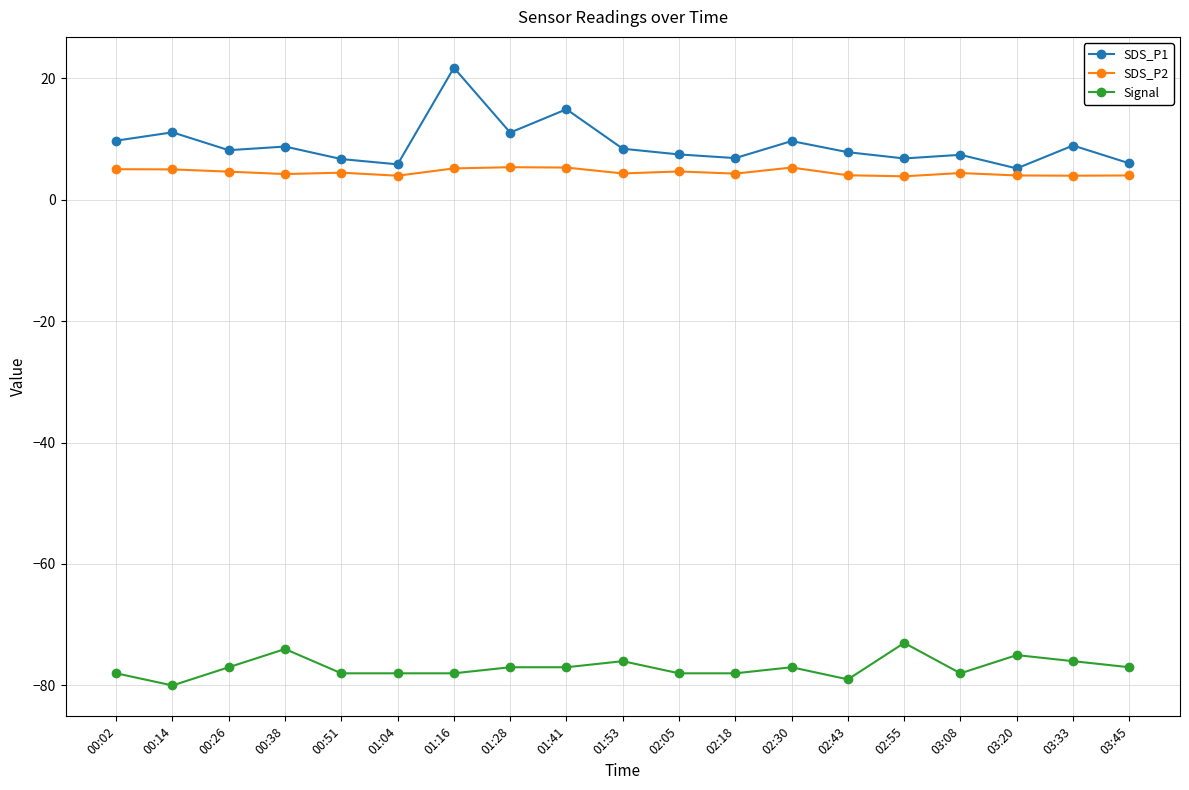

True or false: SDS_P1 has more than 0 interior local peaks.

True